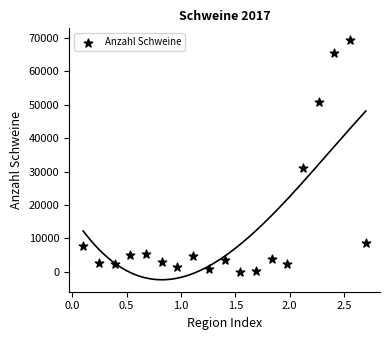

What Y value in the scatter plot is closest to 34661?

31167